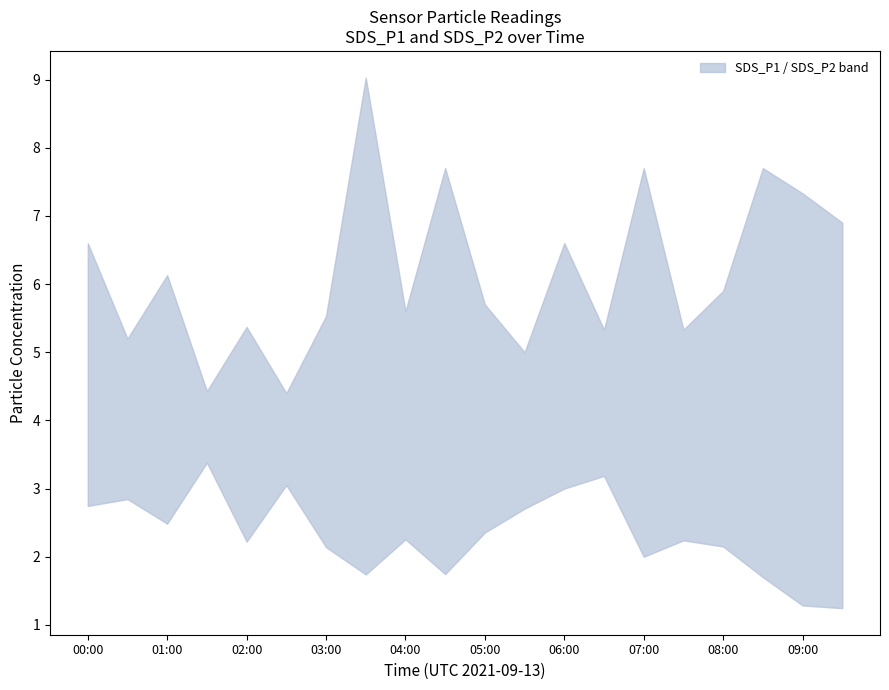

What is the maximum value for SDS_P1?

9.0